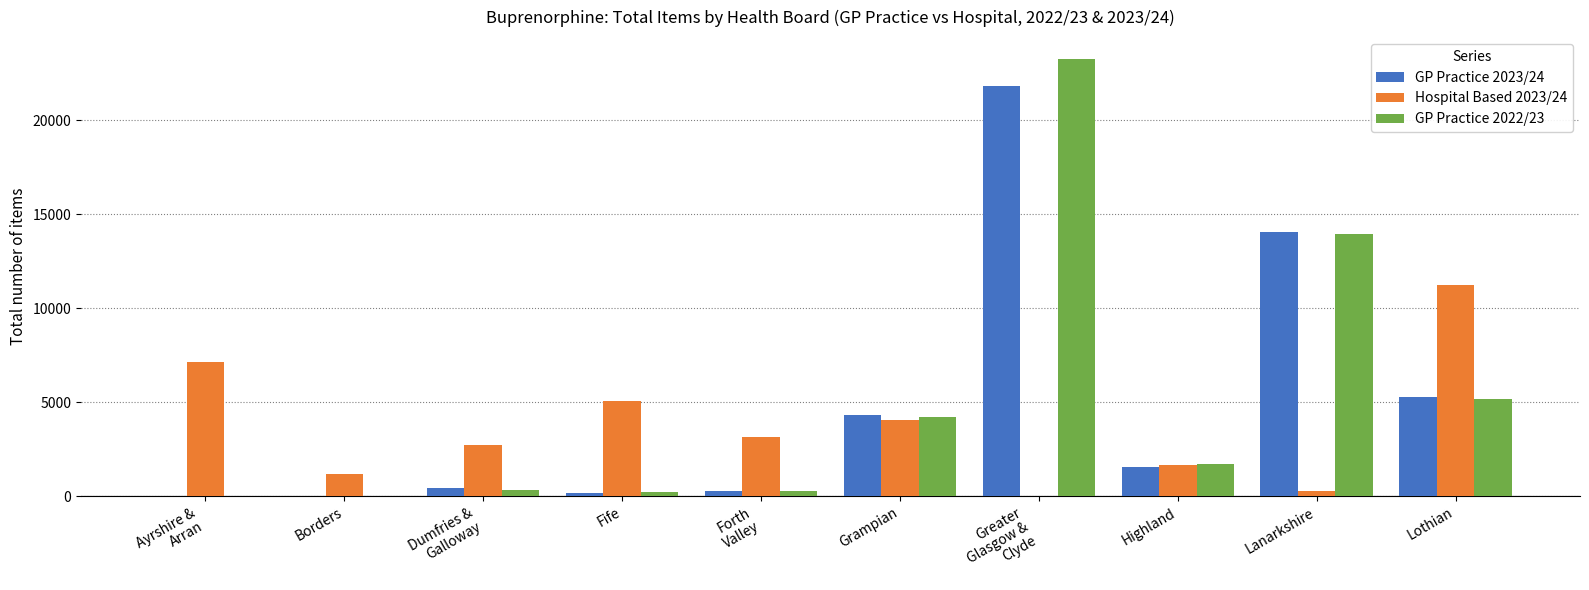

How many series are shown in this chart?

3